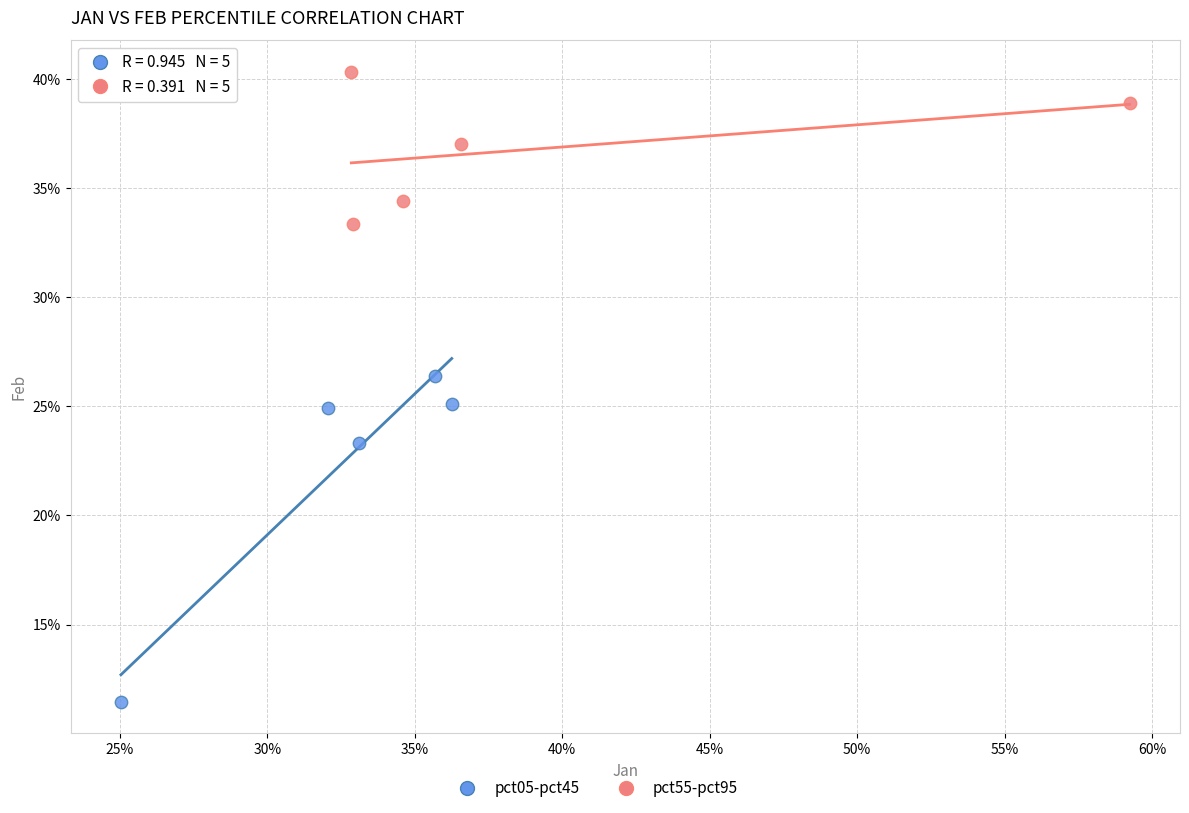

Which series has the widest spread of Y values?

pct05-pct45